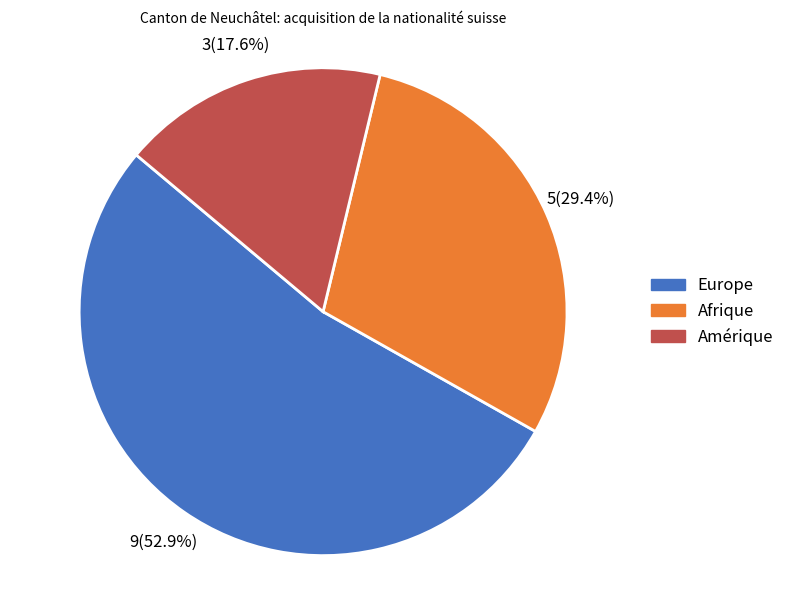

To the nearest percent, what portion does Afrique represent?

29%